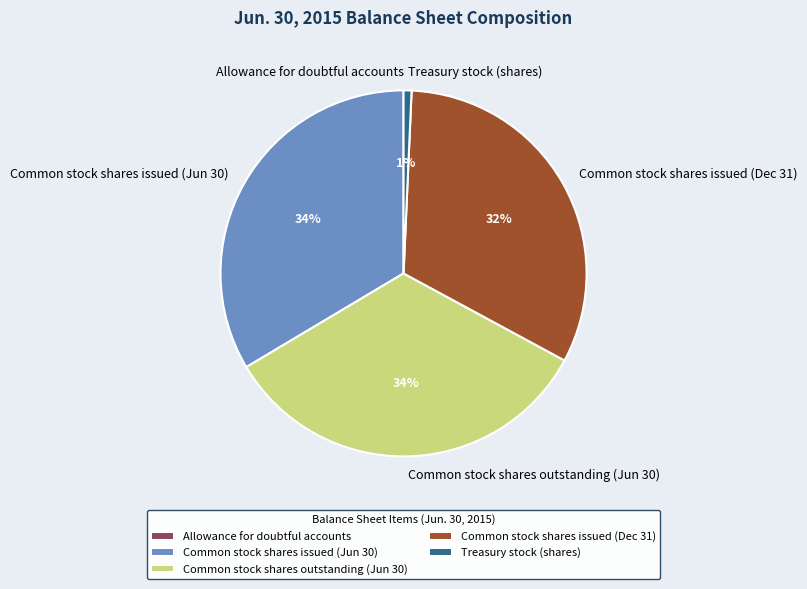

To the nearest percent, what is the combined percentage of Common stock shares issued (Dec 31) and Treasury stock (shares)?

33%